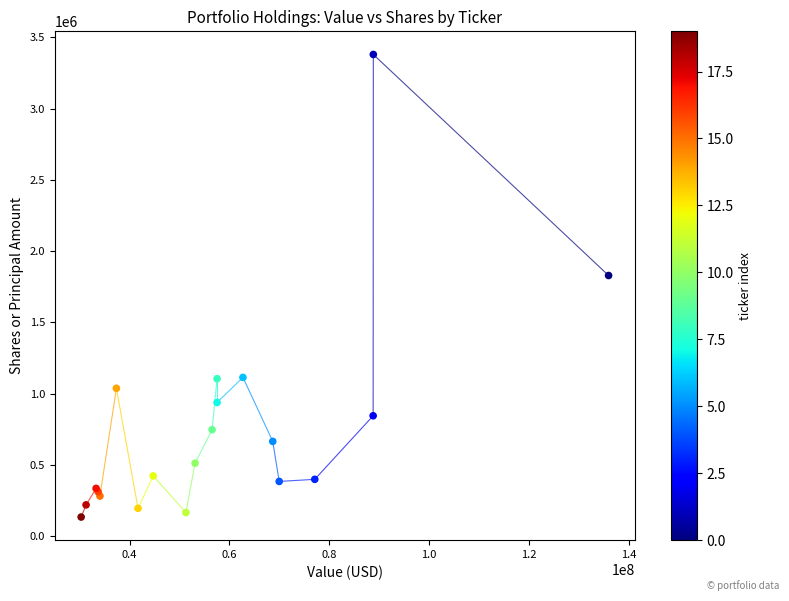

What Y value in the scatter plot is closest to 1756870?

1828747